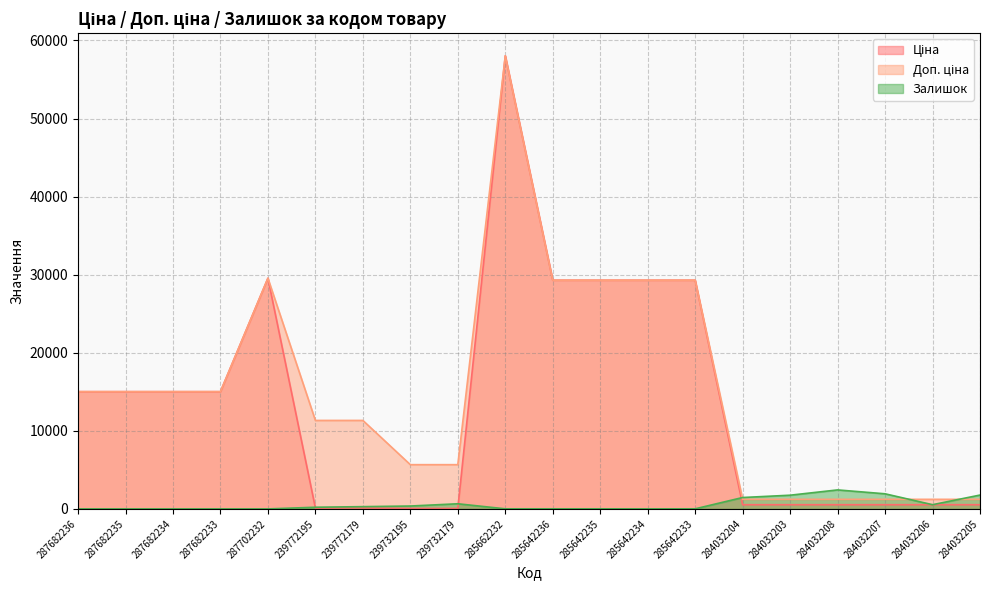

Rank the series by their maximum value, from highest to lowest.

Ціна, Доп. ціна, Залишок